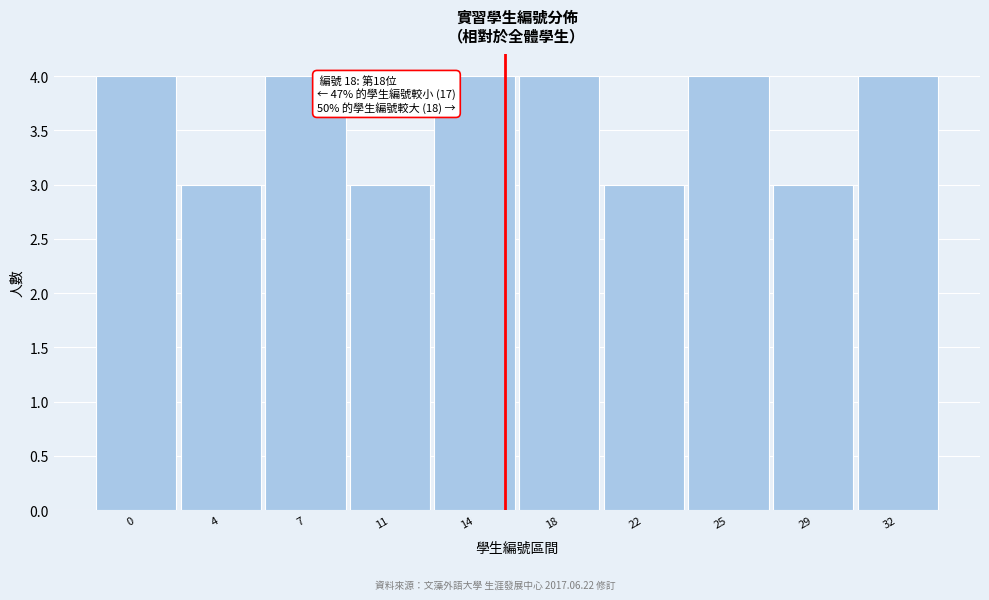

Reading left to right, list all the values displayed in this chart.

4	3	4	3	4	4	3	4	3	4